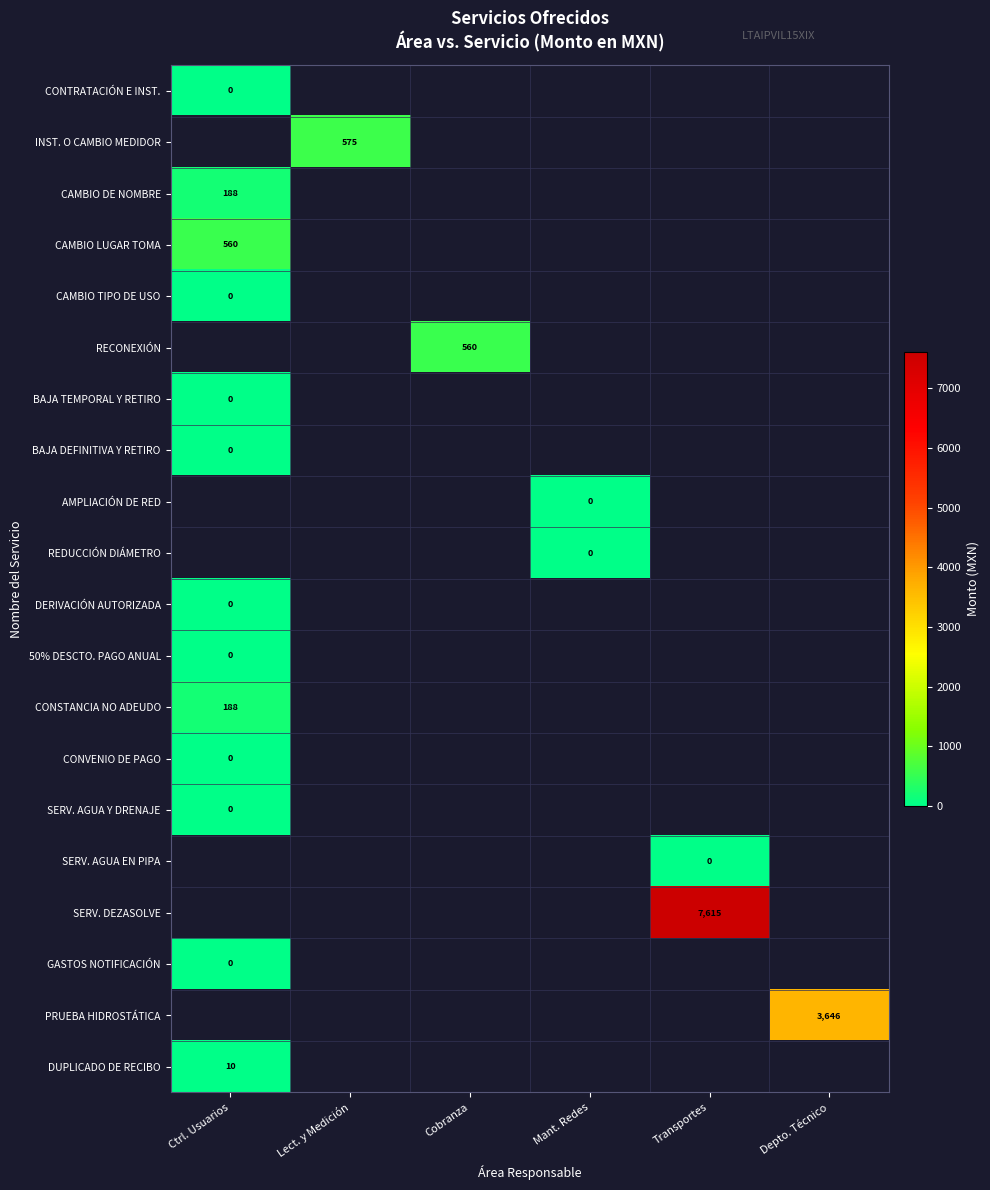

How many series are shown in this chart?

20